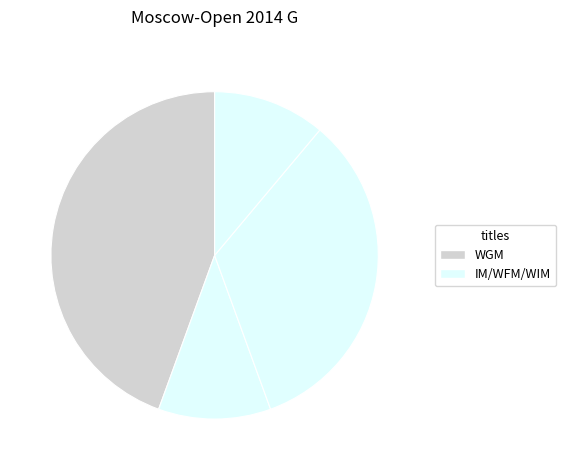

Which slice is the largest?

WGM